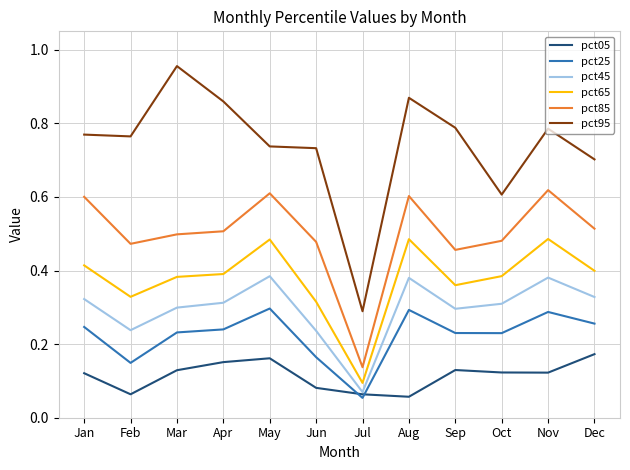

Which series has the largest total across all categories?

pct95